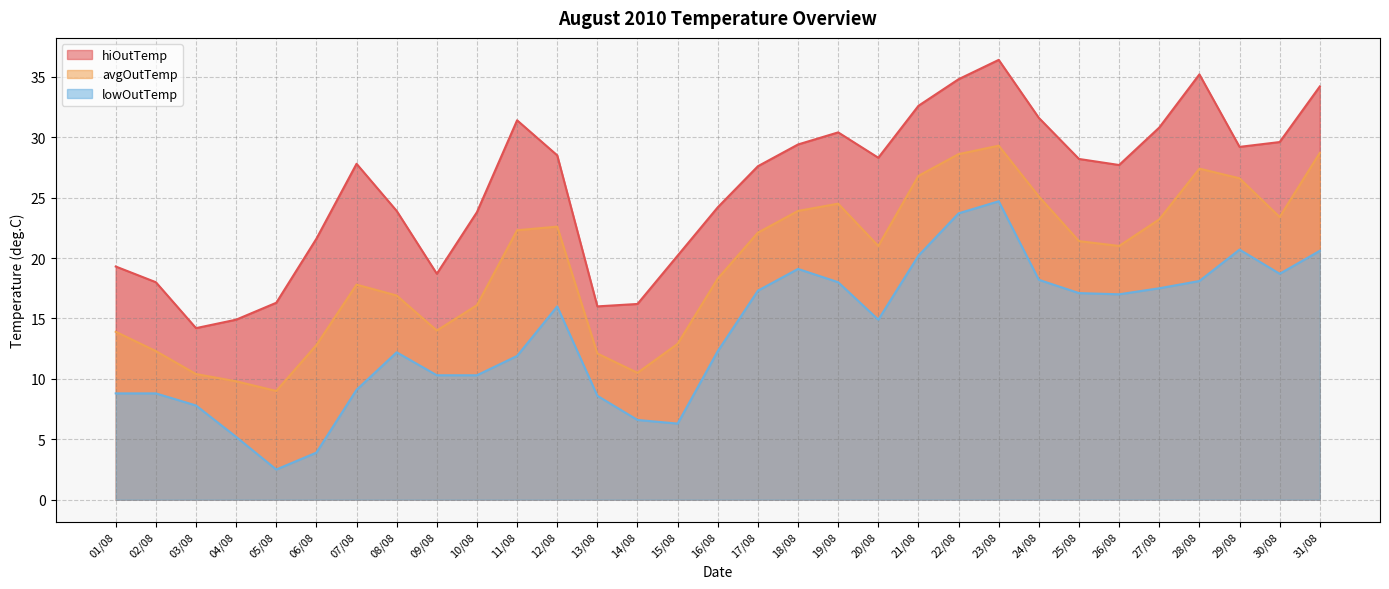

The value of hiOutTemp at 24/08 is 10.5. True or false?

False